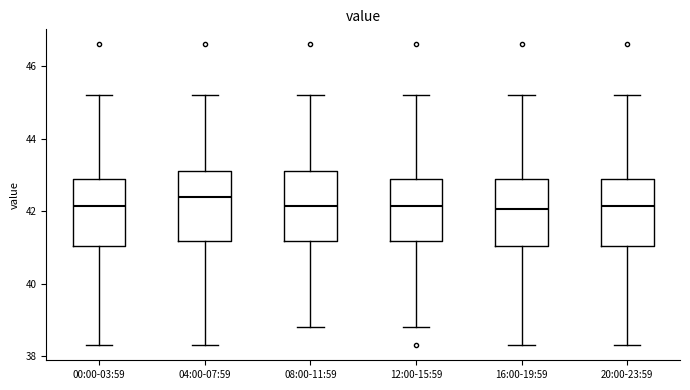

Reading left to right, read every box against the y-axis: the position of its median line, the range the box covers, and the ends of its whiskers. The values are not printed on the chart, so give them approximately, as read against the axis.

00:00-03:59: median 42.2, box 41.0 to 42.8, whiskers 38.4 to 45.2
04:00-07:59: median 42.4, box 41.2 to 43.2, whiskers 38.4 to 45.2
08:00-11:59: median 42.2, box 41.2 to 43.2, whiskers 38.8 to 45.2
12:00-15:59: median 42.2, box 41.2 to 42.8, whiskers 38.8 to 45.2
16:00-19:59: median 42.0, box 41.0 to 42.8, whiskers 38.4 to 45.2
20:00-23:59: median 42.2, box 41.0 to 42.8, whiskers 38.4 to 45.2